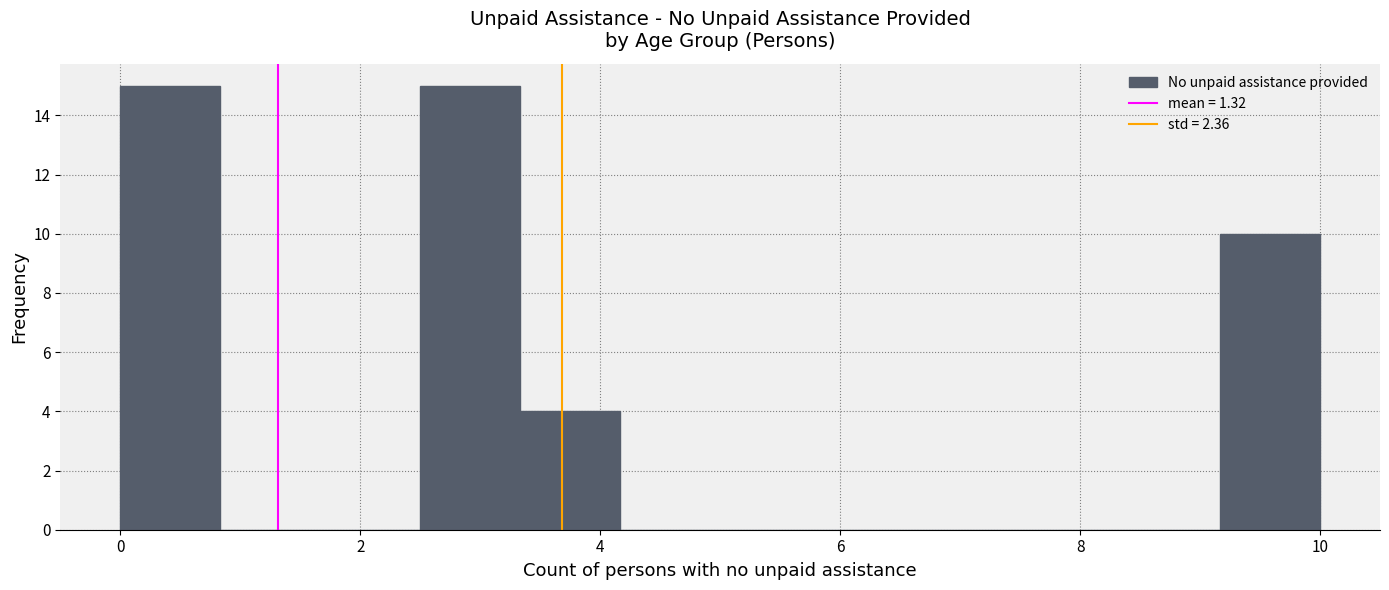

Reading left to right, transcribe this chart: for each bar, give the range it covers on the x-axis and its height. Neither the bar edges nor the heights are printed on the chart, so give them approximately, as read against the axes.

0.0 to 0.8: 15
0.8 to 1.6: 0
1.6 to 2.6: 0
2.6 to 3.4: 15
3.4 to 4.2: 4
4.2 to 5.0: 0
5.0 to 5.8: 0
5.8 to 6.6: 0
6.6 to 7.6: 0
7.6 to 8.4: 0
8.4 to 9.2: 0
9.2 to 10.0: 10